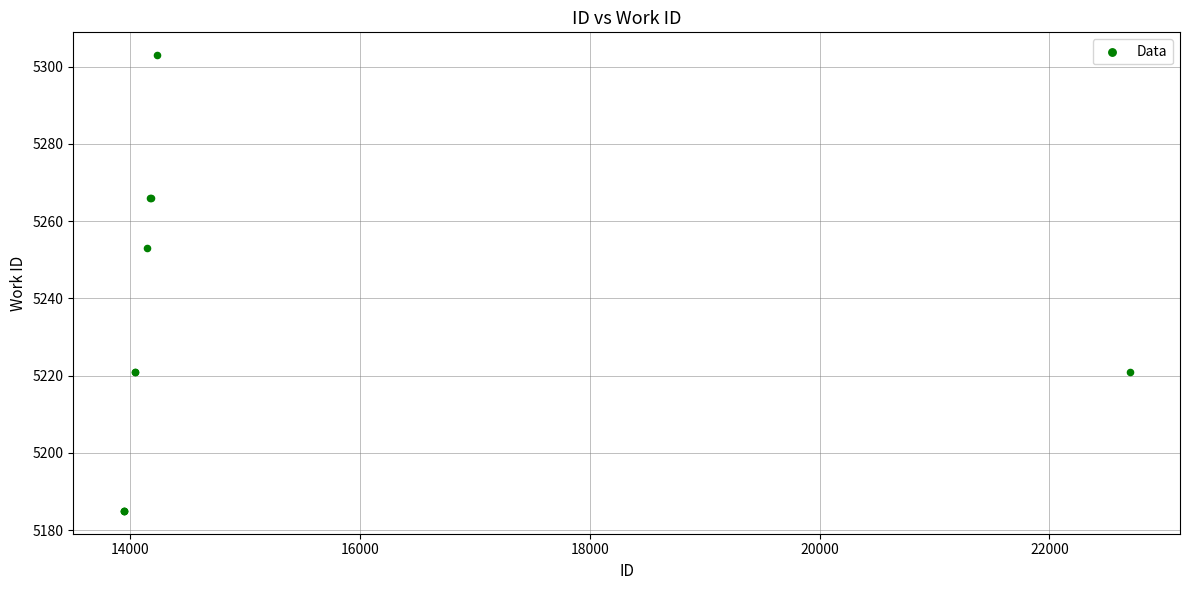

What Y value in the scatter plot is closest to 5244?

5253